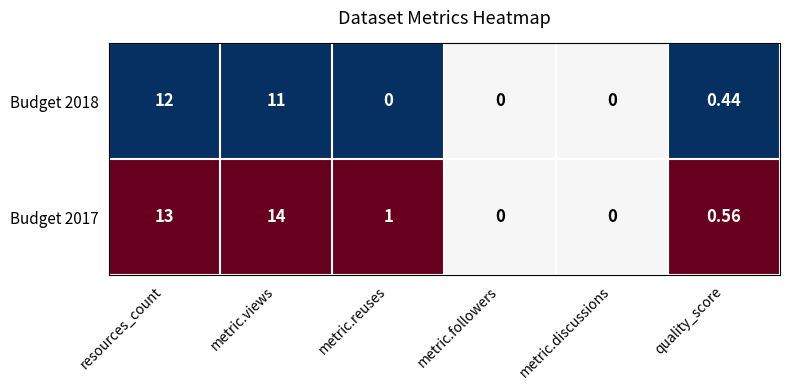

Is the value of Budget 2018 at metric.followers greater than the value of Budget 2017 at metric.reuses?

No